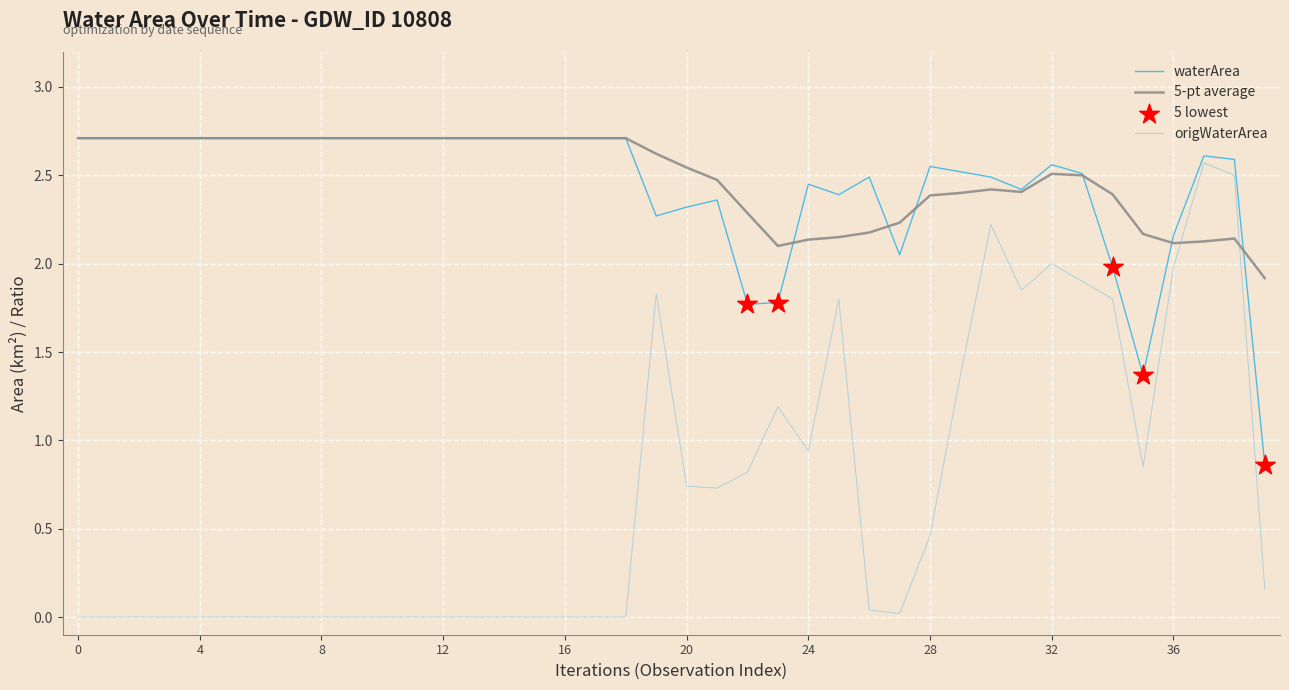

Is this an area chart (filled region under the line)?

No